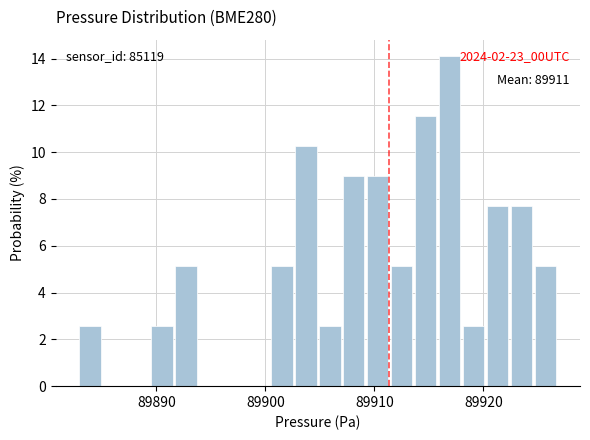

Read against the x-axis, roughly where is the centre of the tallest bar?

89917